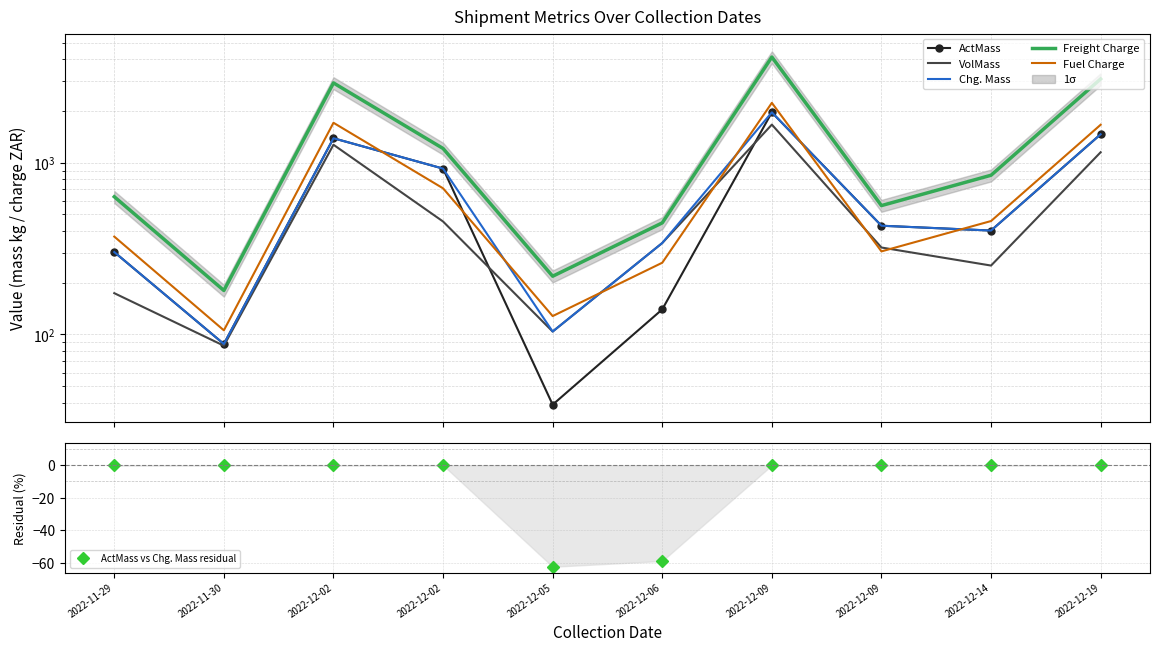

Reading left to right, what are all the values shown in this chart?

ActMass: 302.0	88.0	1390.0	925.0	39.0	140.0	1967.0	430.0	403.0	1466.0
VolMass: 174.0	86.0	1274.0	455.0	104.0	341.0	1669.0	321.0	252.0	1152.0
Chg. Mass: 302.0	88.0	1390.0	925.0	104.0	341.0	1967.0	430.0	403.0	1466.0
Freight Charge: 634.2	180.4	2919.0	1211.8	218.4	446.7	4130.7	563.3	846.3	3078.6
Fuel Charge: 371.6	105.7	1710.5	710.1	128.0	261.8	2234.7	304.8	457.9	1665.5
ActMass vs Chg. Mass residual: 0.0	0.0	0.0	0.0	-62.5	-58.9	0.0	0.0	0.0	0.0